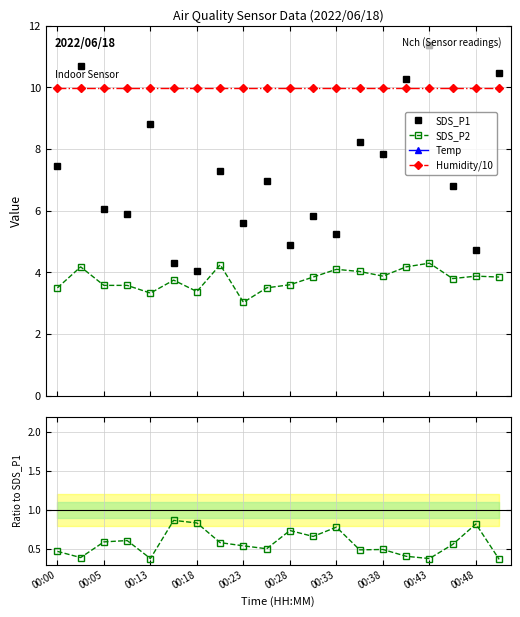

True or false: SDS_P2 has more than 0 interior local peaks.

True